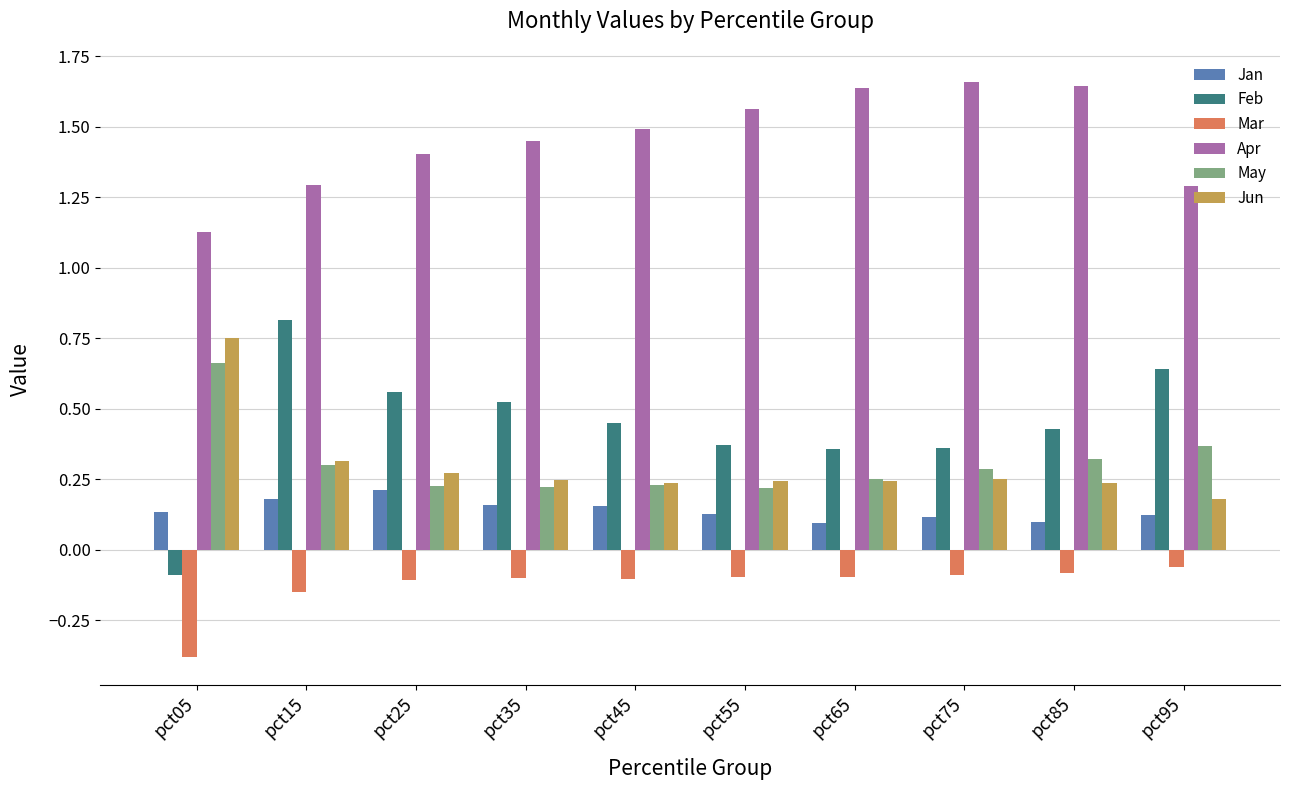

What is the spread (max minus min) of values at pct95?

1.3